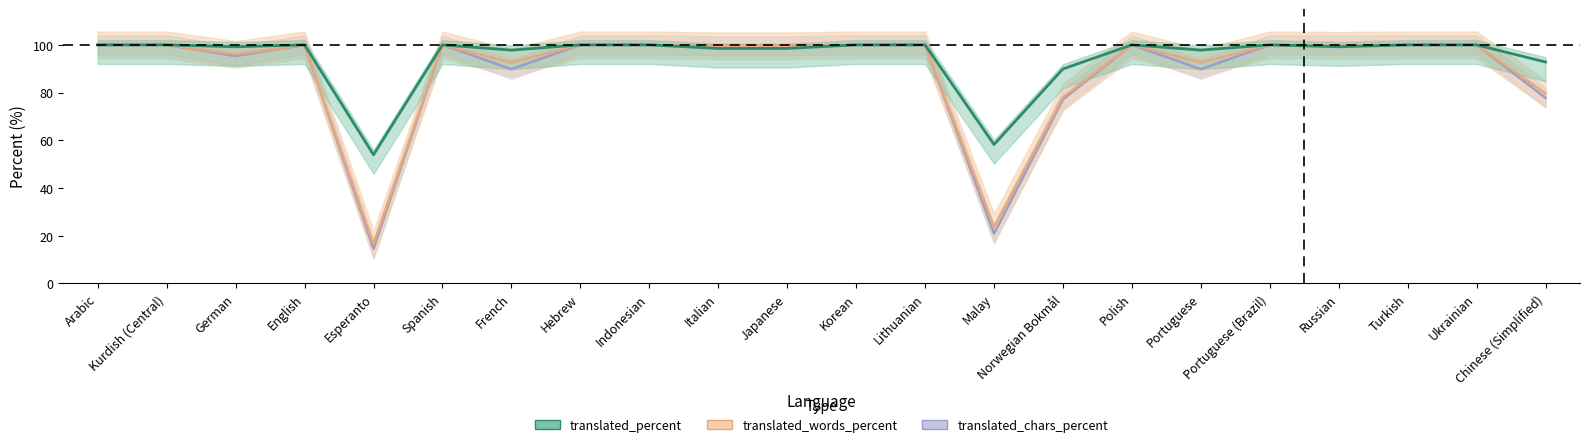

What is the sum of the translated_words_percent values at Portuguese and Portuguese (Brazil)?

192.6